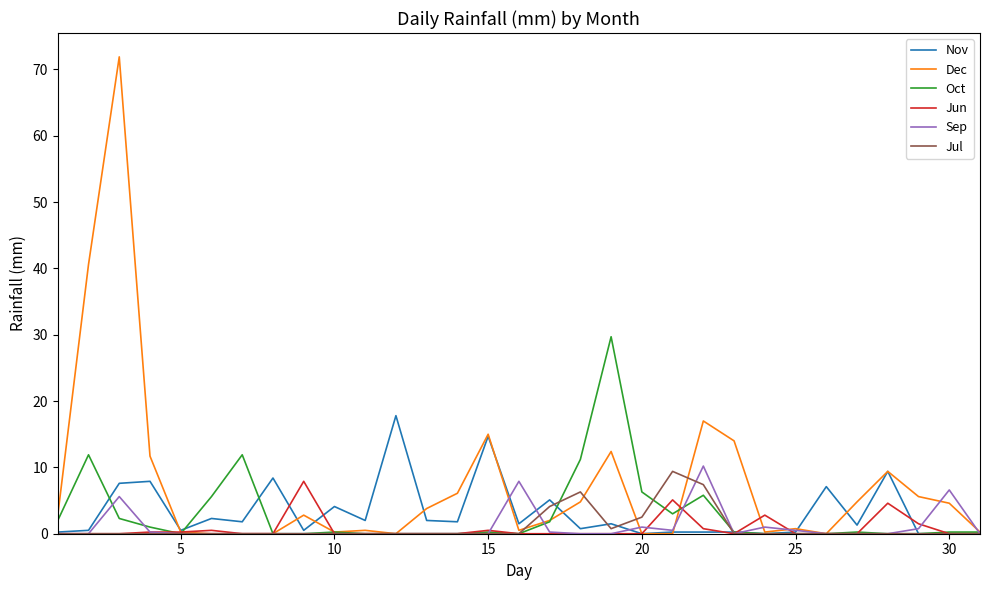

Which series has the largest total across all categories?

Dec